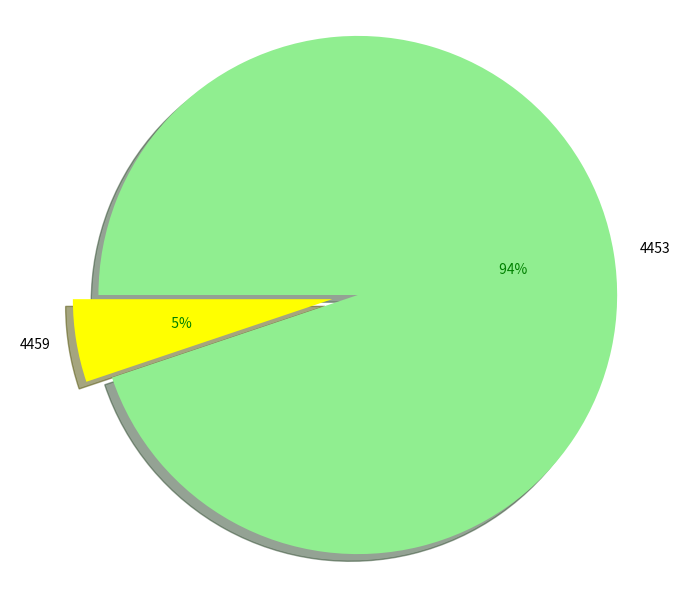

Approximately how many times larger is the value at 4459 compared to 4453?

0.1